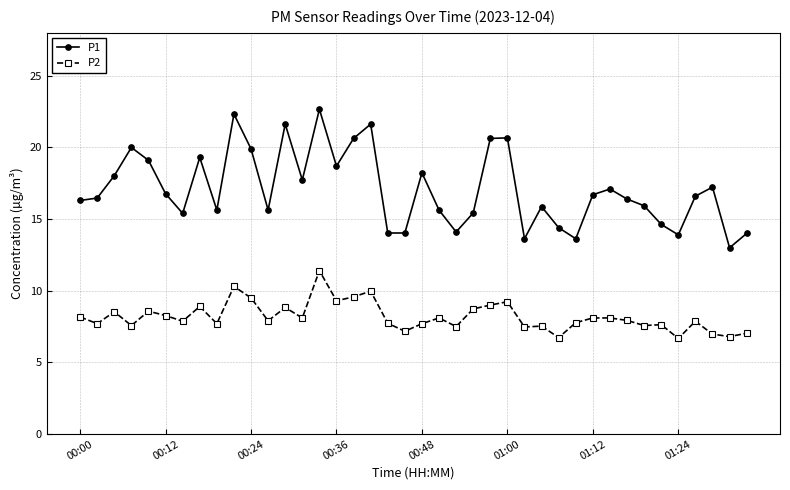

What is the maximum value shown in the chart?

22.7